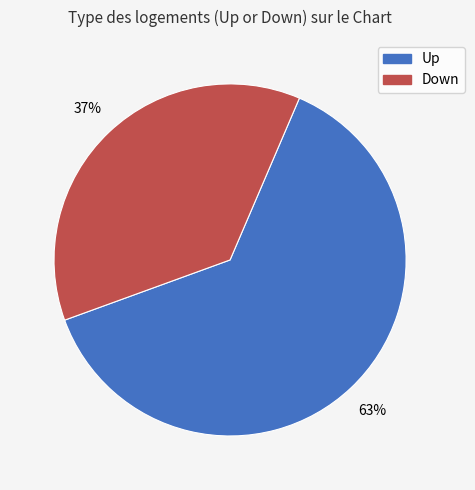

To the nearest percent, what percentage of the pie is Down?

37%